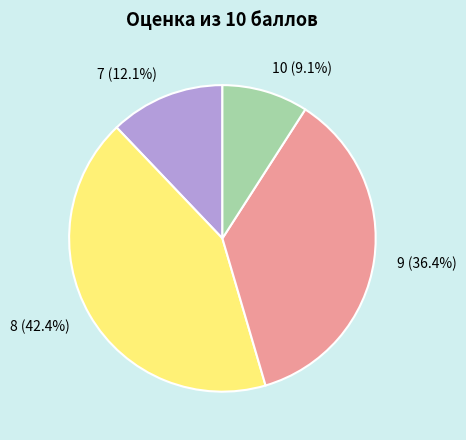

To the nearest percent, what is the difference between the 9 and 10 slice percentages?

27%